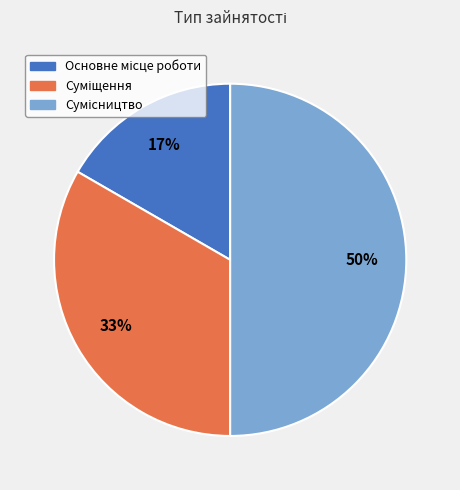

To the nearest percent, what is the difference between the largest and smallest slice percentages?

33%